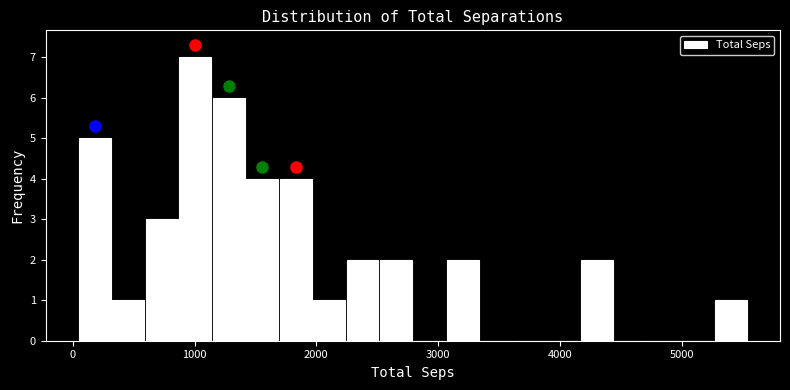

Read against the x-axis, roughly where is the centre of the tallest bar?

1000